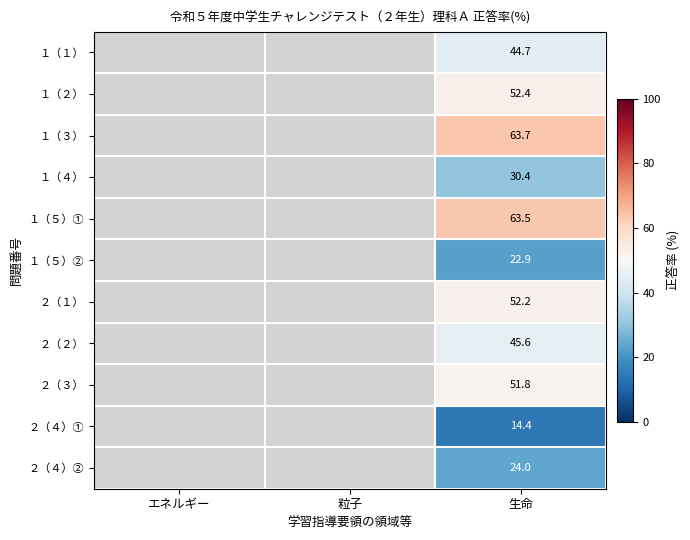

What is the total value across all series at 生命?

465.6